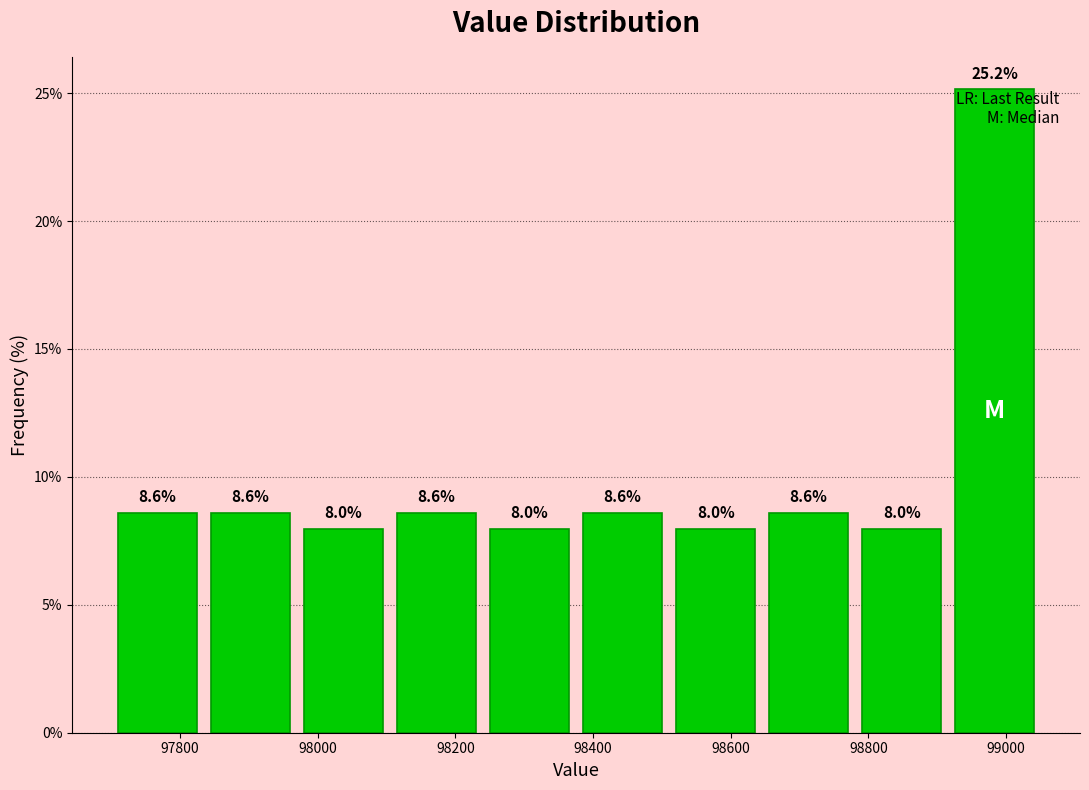

Which range on the x-axis has the tallest bar?

98920 to 99060